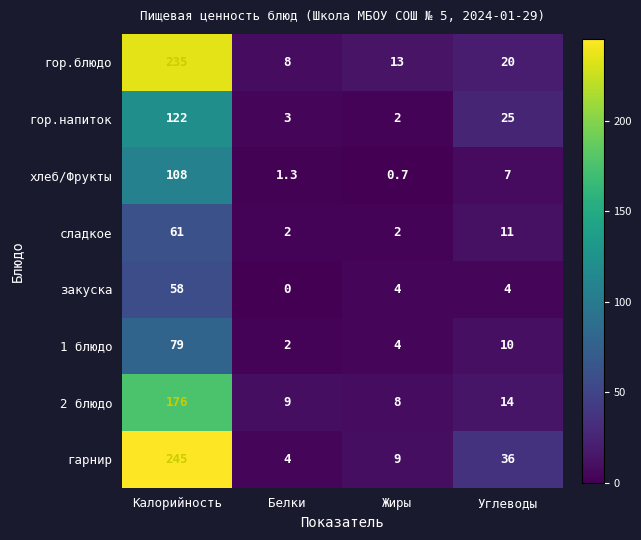

Is it true that закуска equals 4.0 at Углеводы?

True